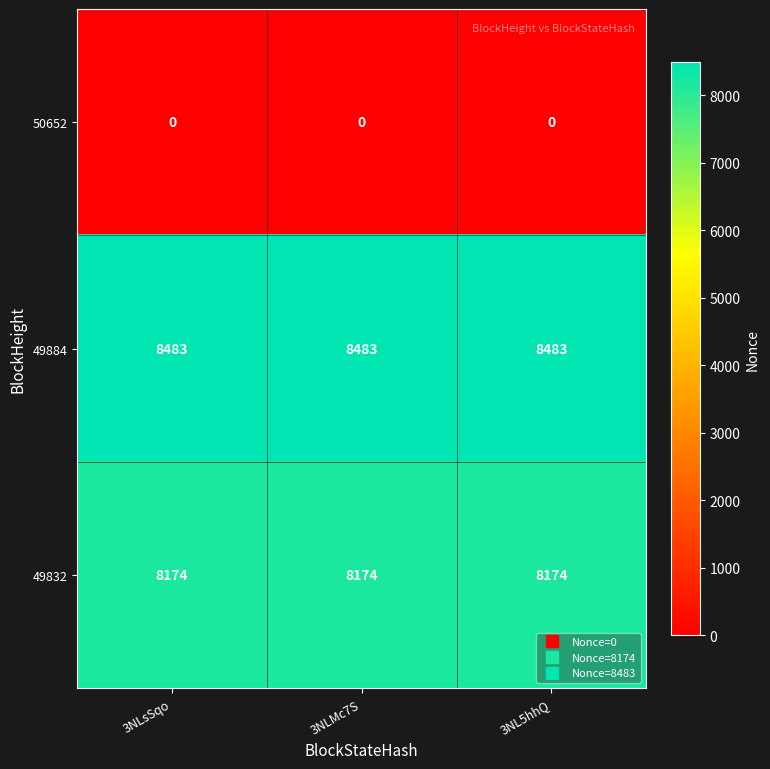

What is the total value across all series at 3NLsSqo?

16657